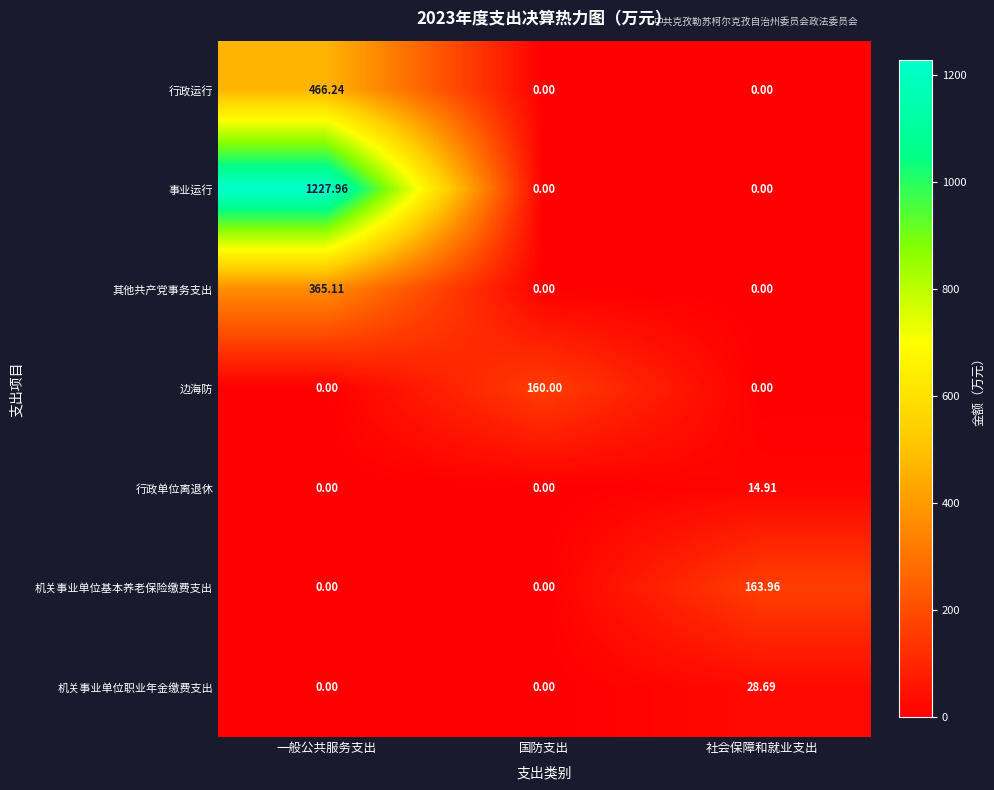

Which category has the highest value across all series?

一般公共服务支出